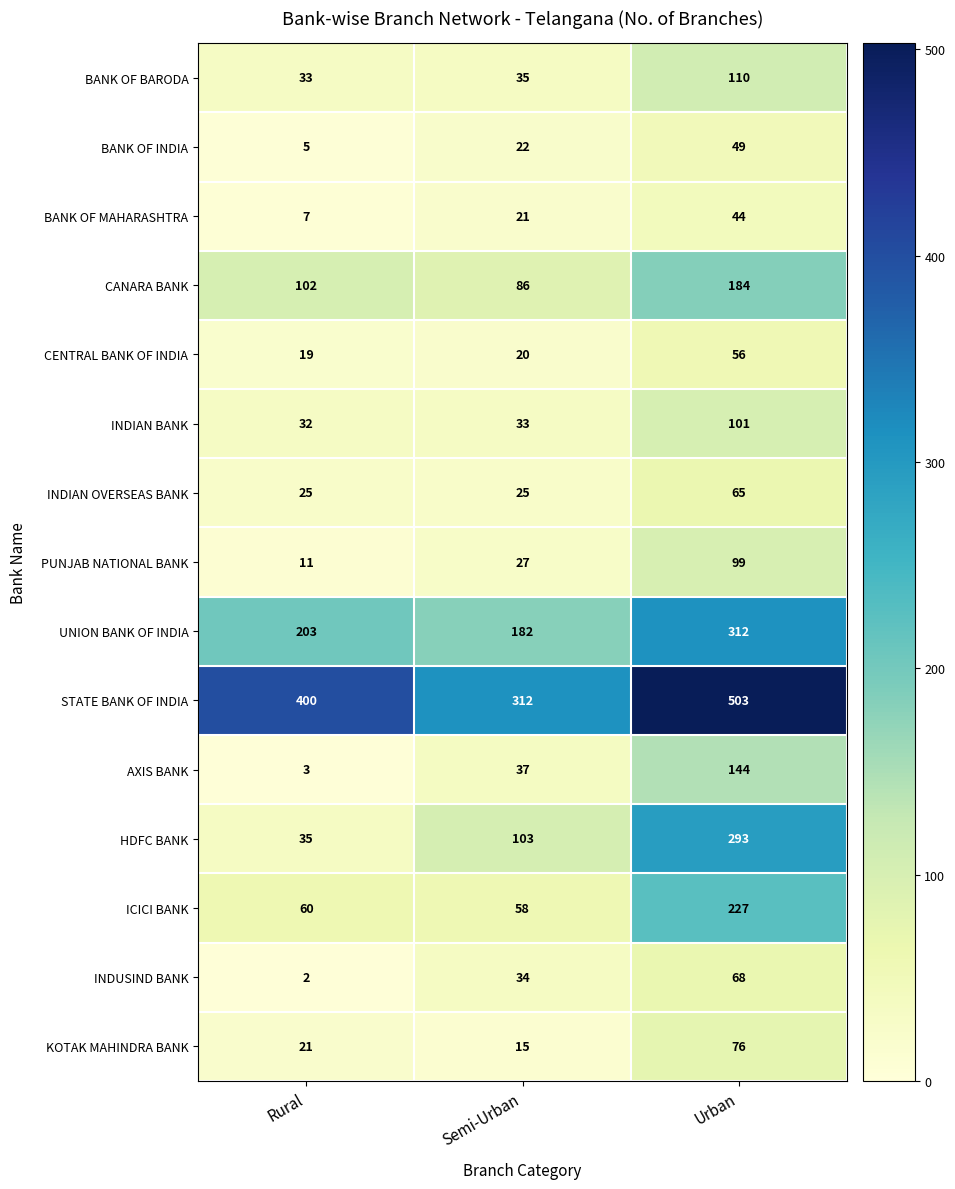

What is the average value of the CENTRAL BANK OF INDIA series?

32